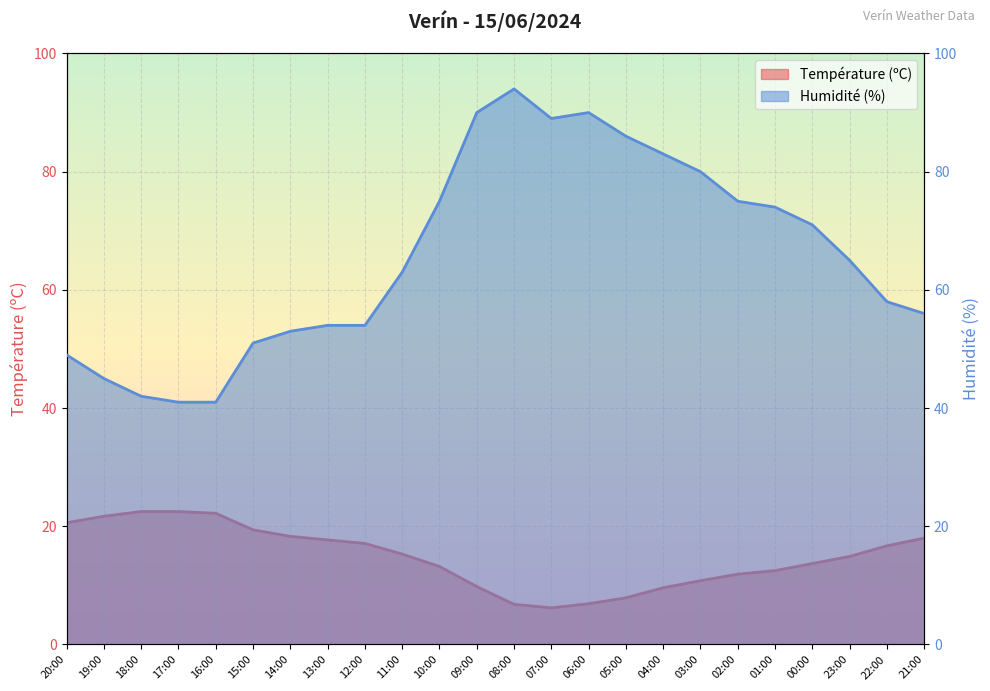

What position from the right is 14:00?

18